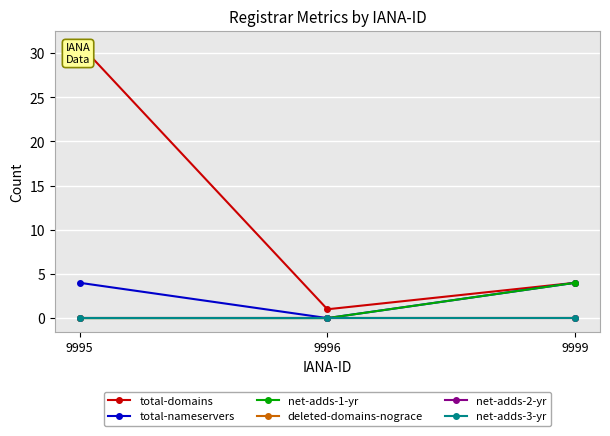

Which series has the largest total across all categories?

total-domains